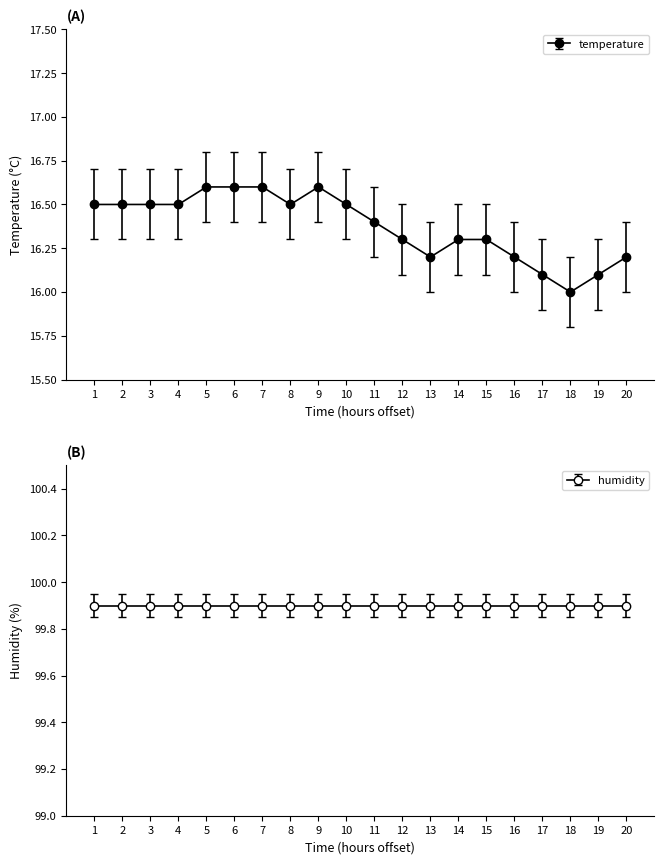

What is the sum of all values?

327.5